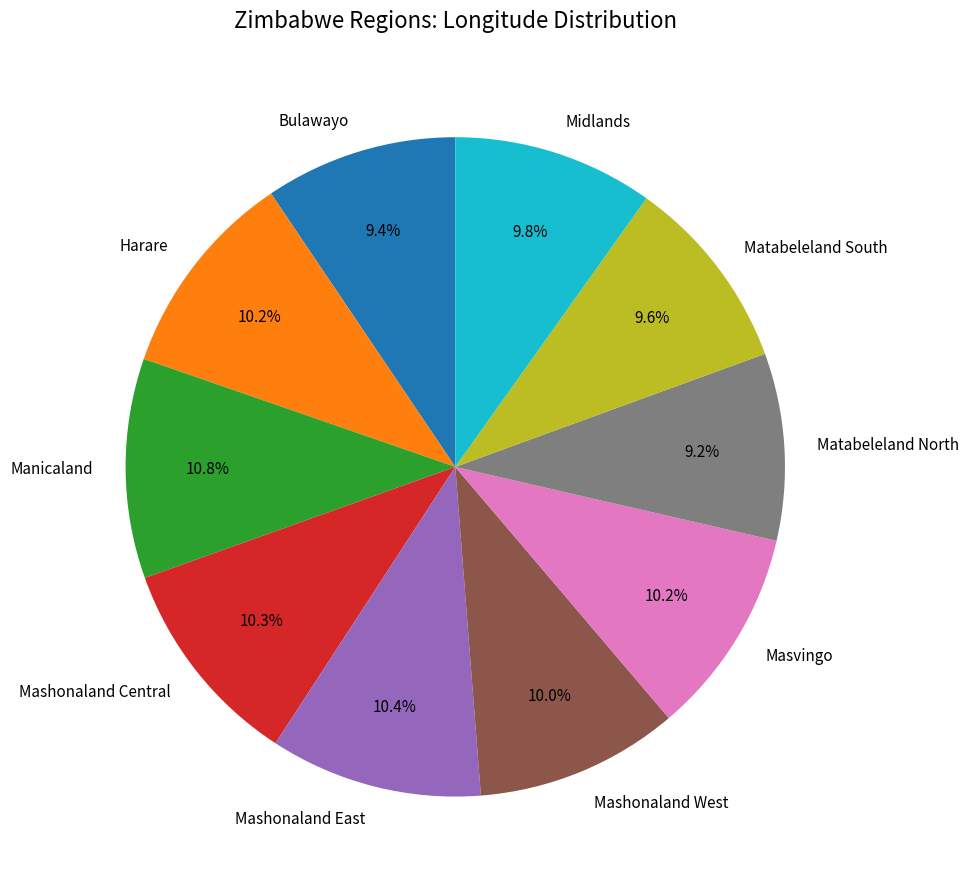

The Harare slice represents 10% of the pie. True or false?

True